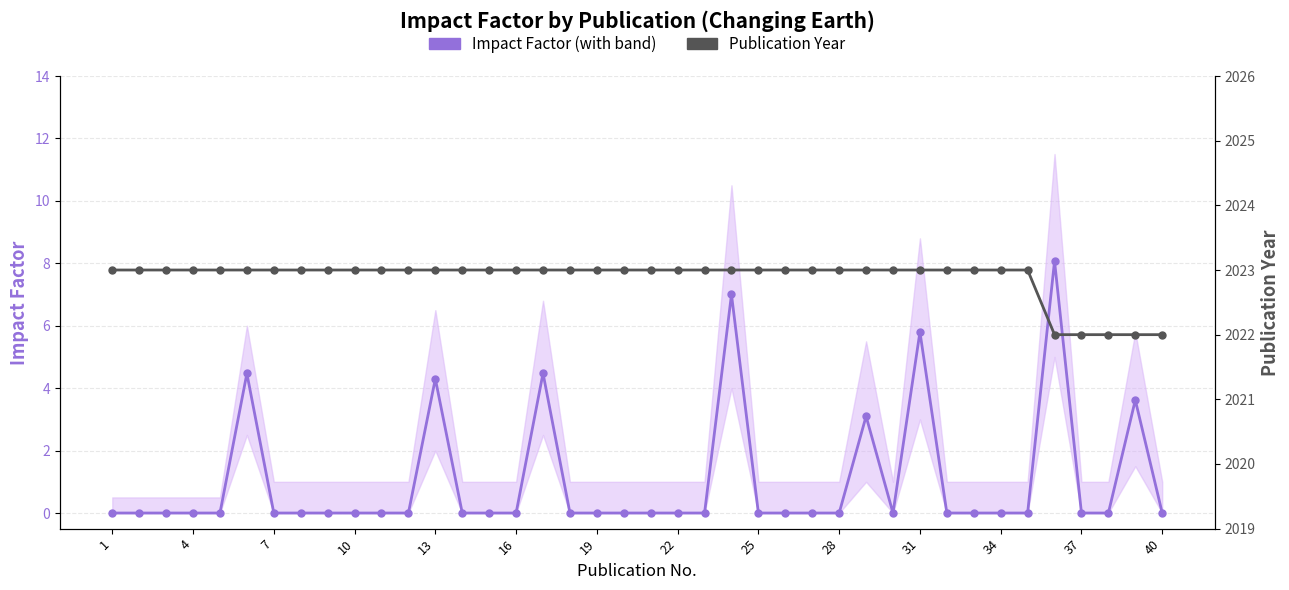

True or false: Impact Factor and Publication Year cross at least once.

False